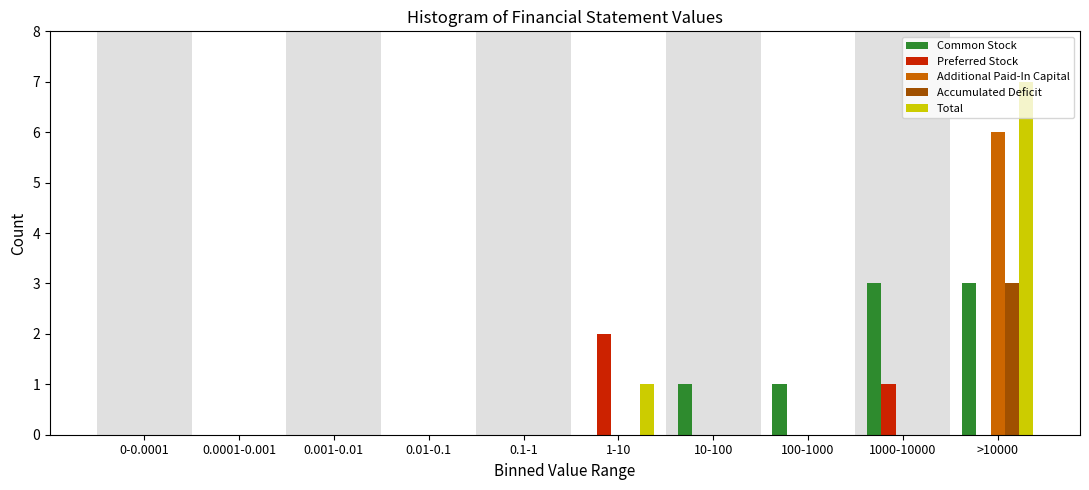

What value does the Additional Paid-In Capital series have at >10000?

6